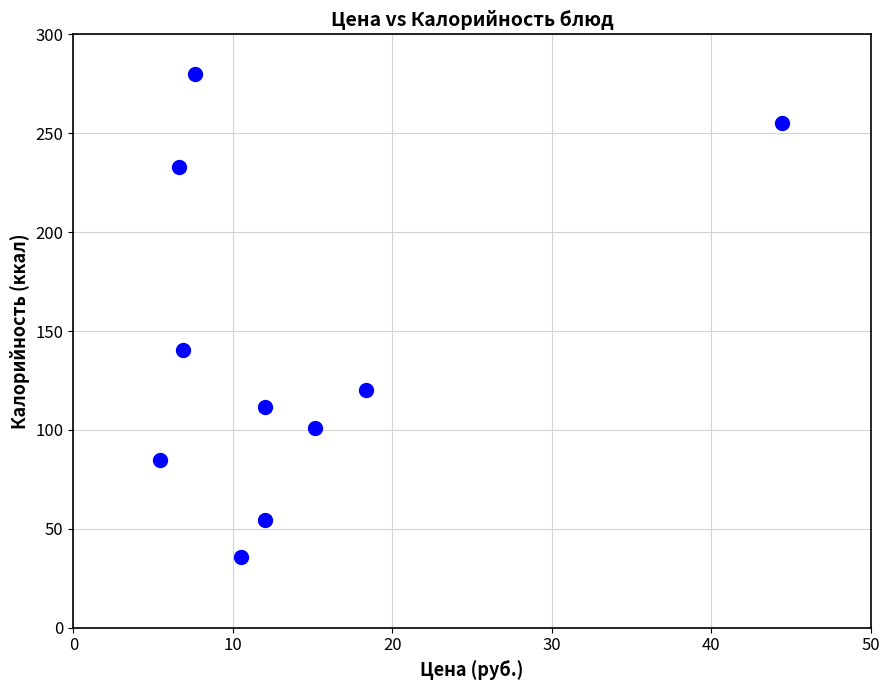

What is the average X value?

13.9